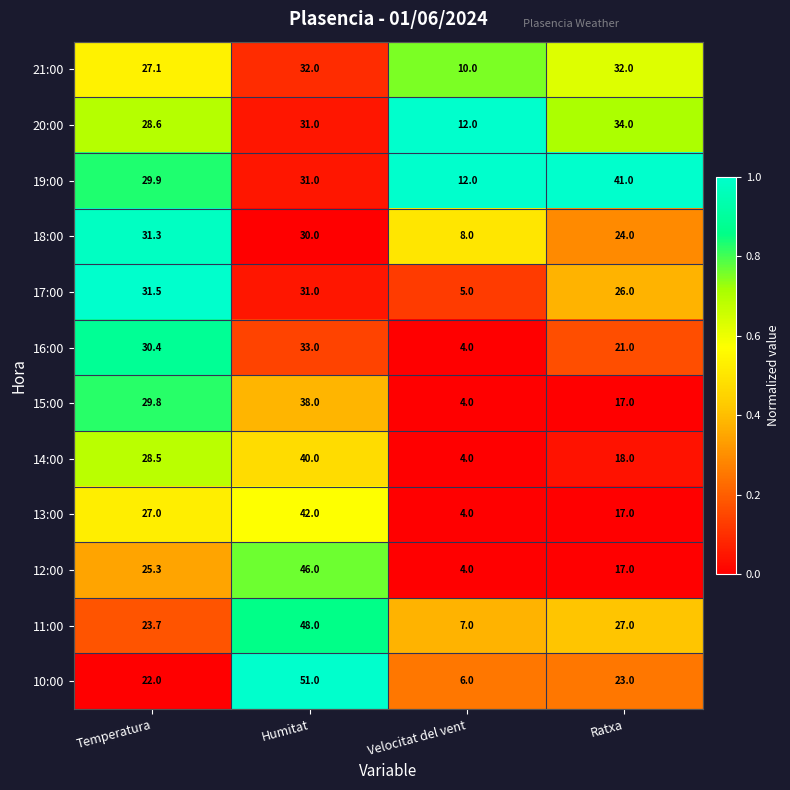

Which series has the largest total across all categories?

19:00